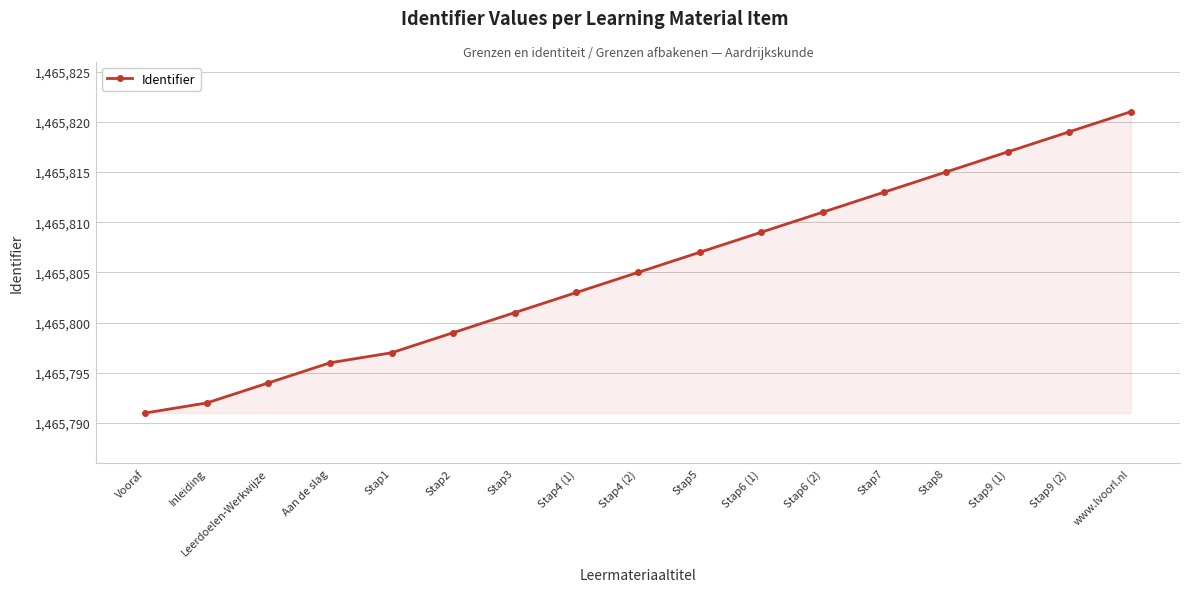

Reading right to left, extract all data points from this chart.

1465821	1465819	1465817	1465815	1465813	1465811	1465809	1465807	1465805	1465803	1465801	1465799	1465797	1465796	1465794	1465792	1465791